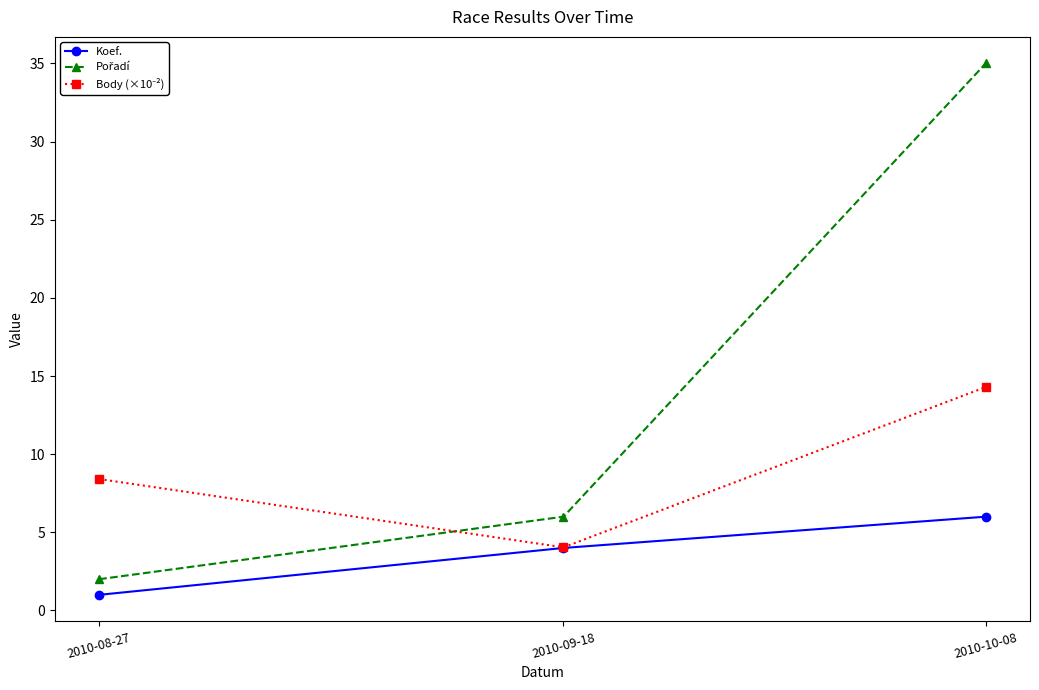

What is the smallest value displayed?

1.0